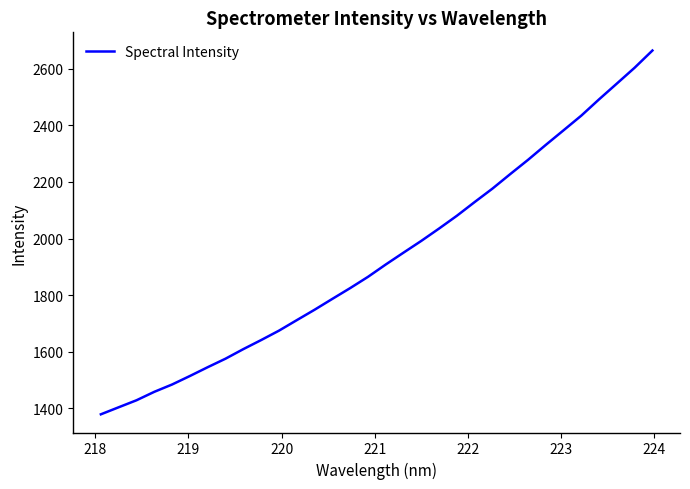

What is the difference between the maximum and minimum values?

1285.5